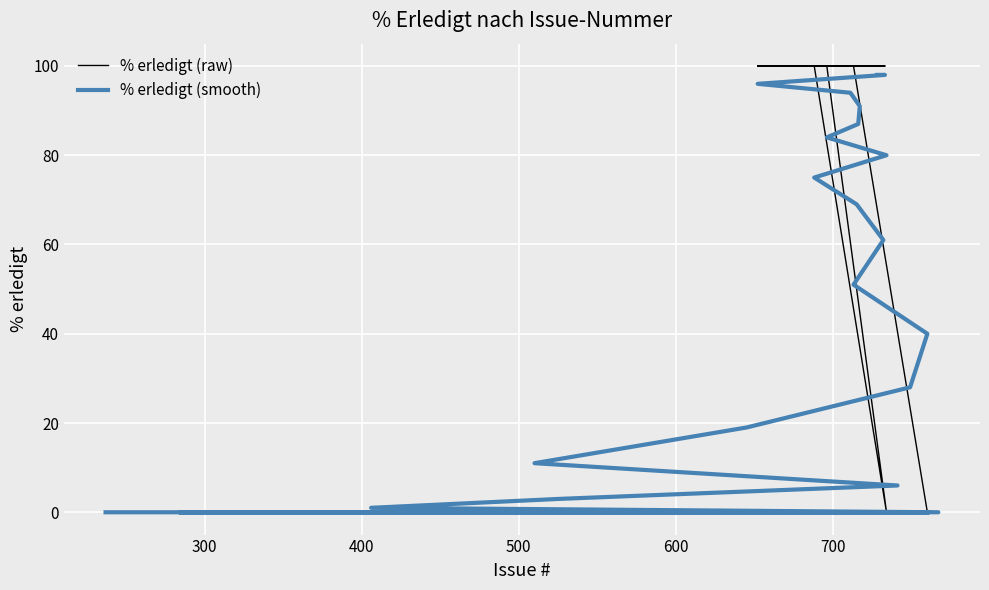

What is the difference between the maximum and minimum values in the % erledigt (raw) series?

100